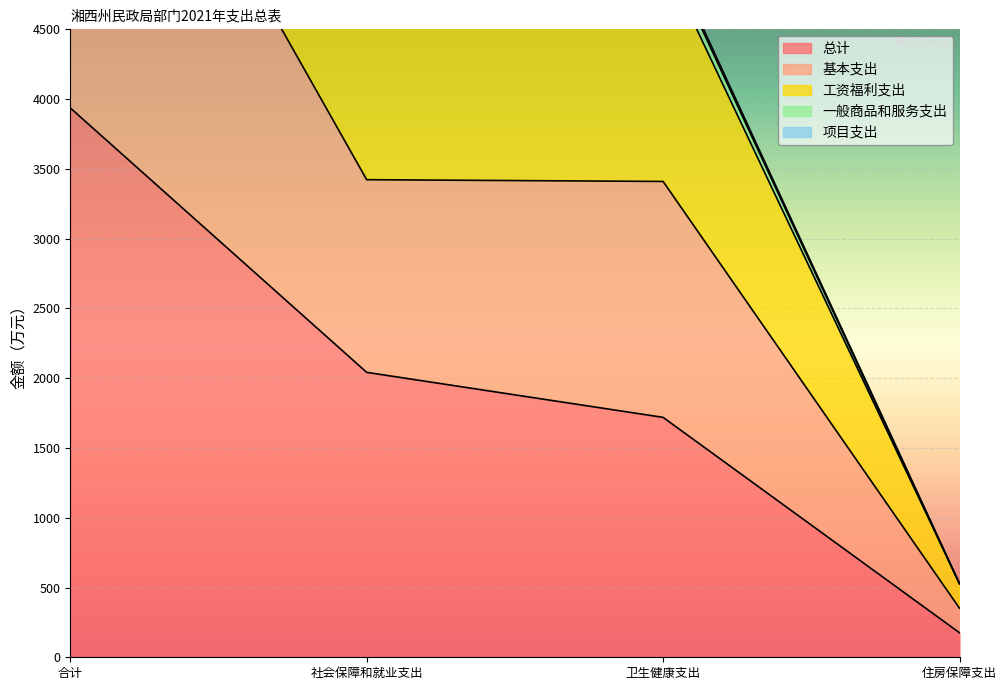

True or false: 总计 has more than 2 interior local peaks.

False